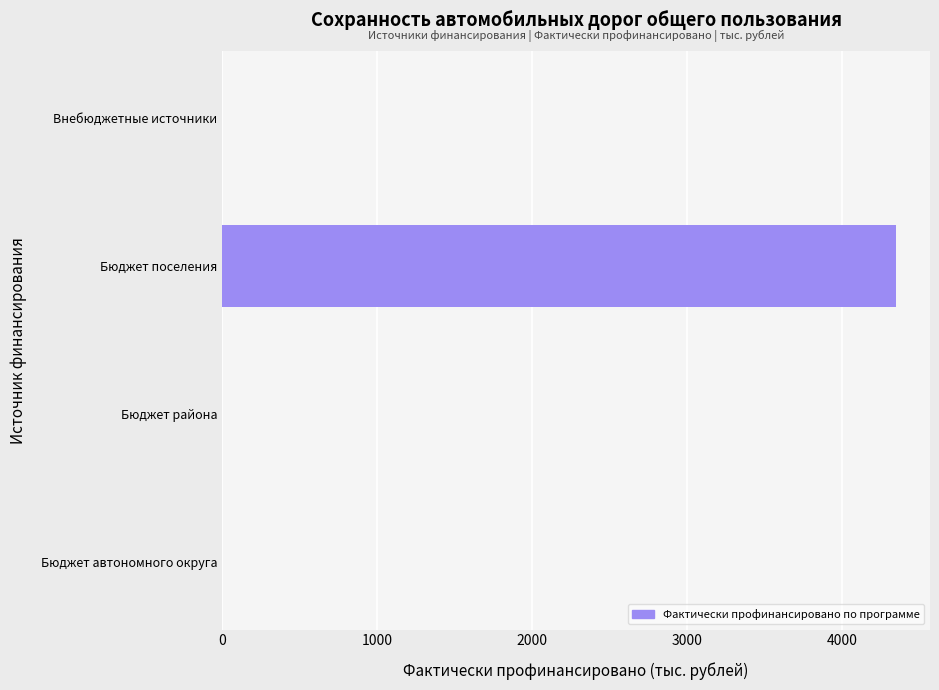

Are the bars horizontal?

Yes